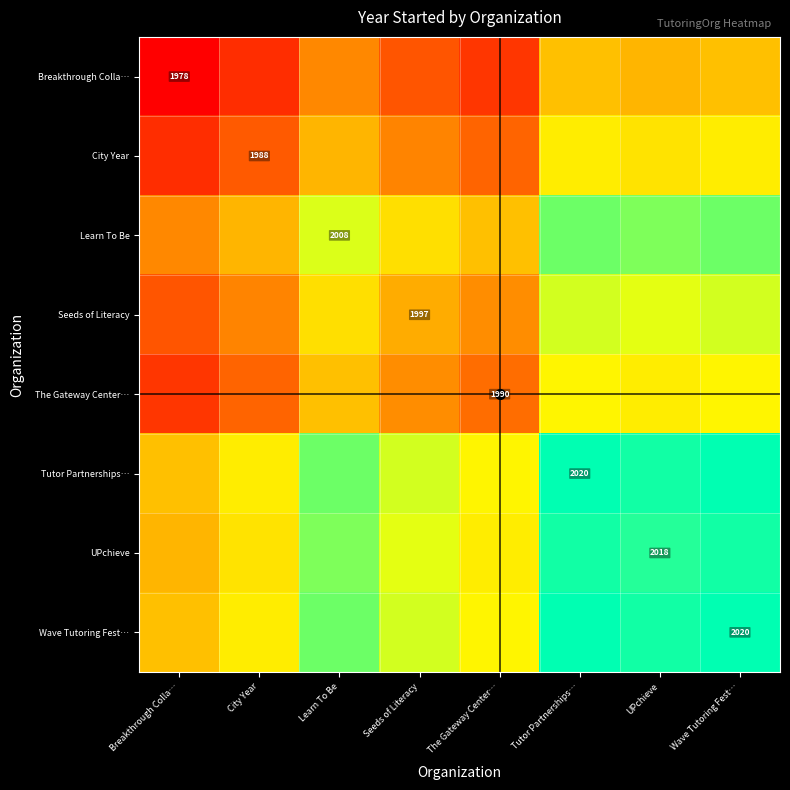

True or false: The Gateway Center… has a value of 483.3 at The Gateway Center….

False